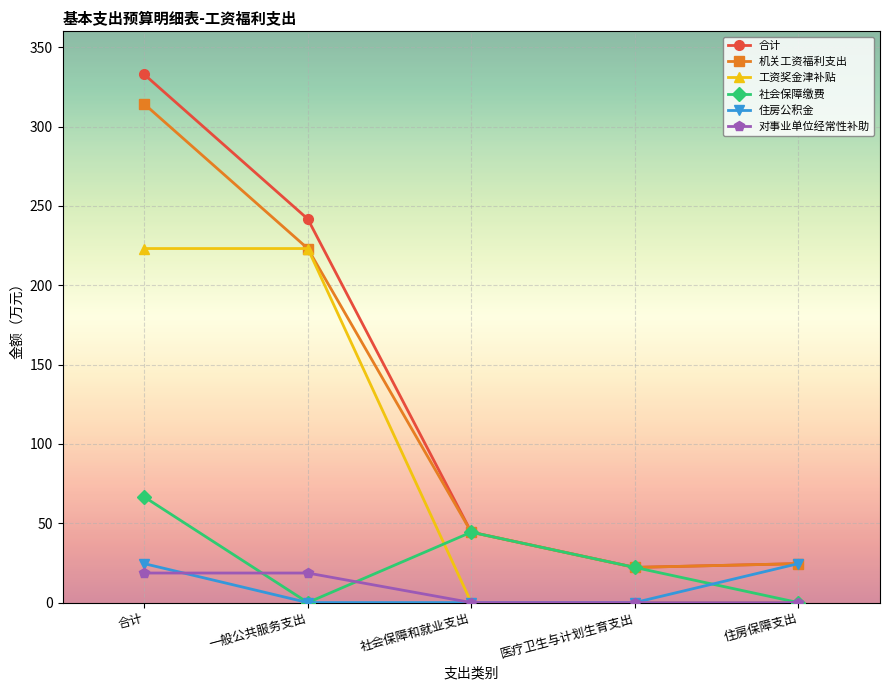

What is the label of the 3rd point from the left?

社会保障和就业支出